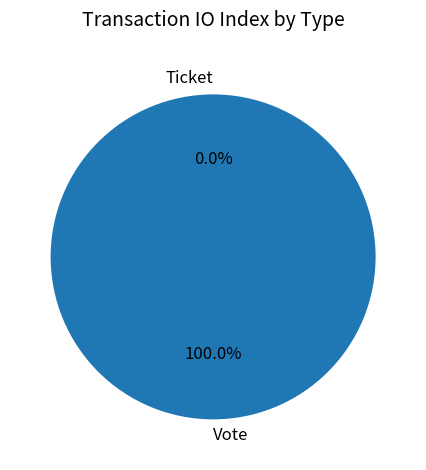

Which category has the smallest portion of the pie?

Ticket